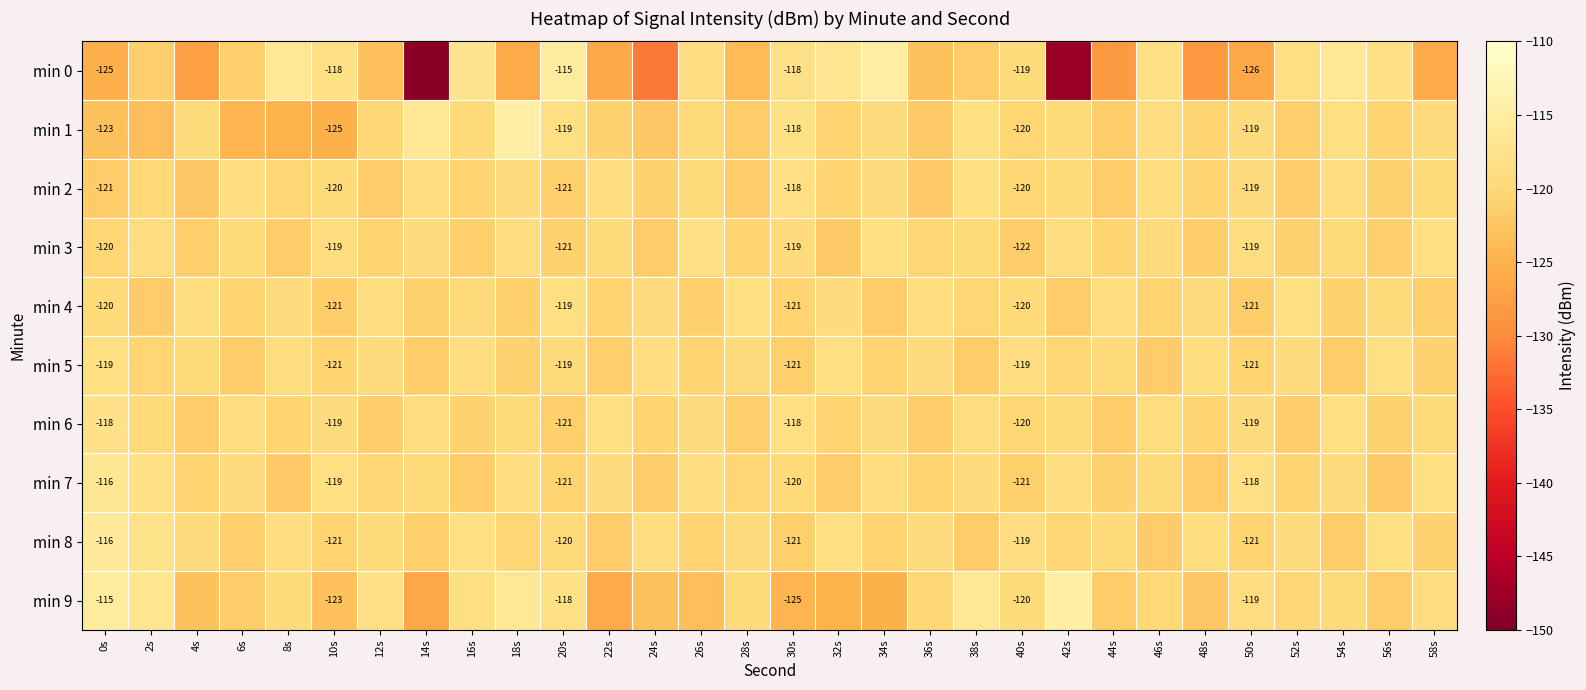

The value of min 4 at 50s is -121.3. True or false?

True